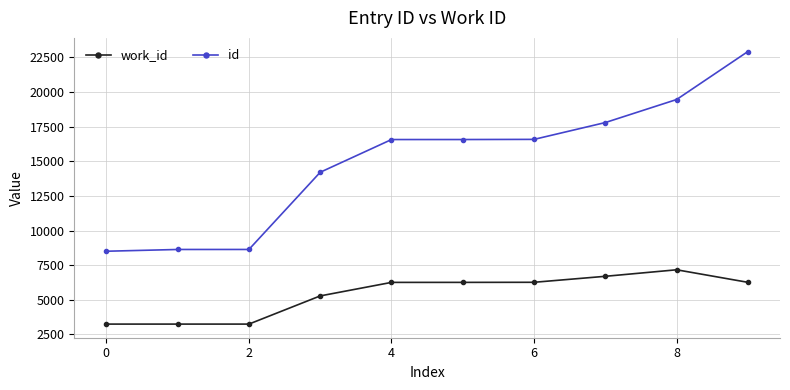

Rank the series by their maximum value, from lowest to highest.

work_id, id